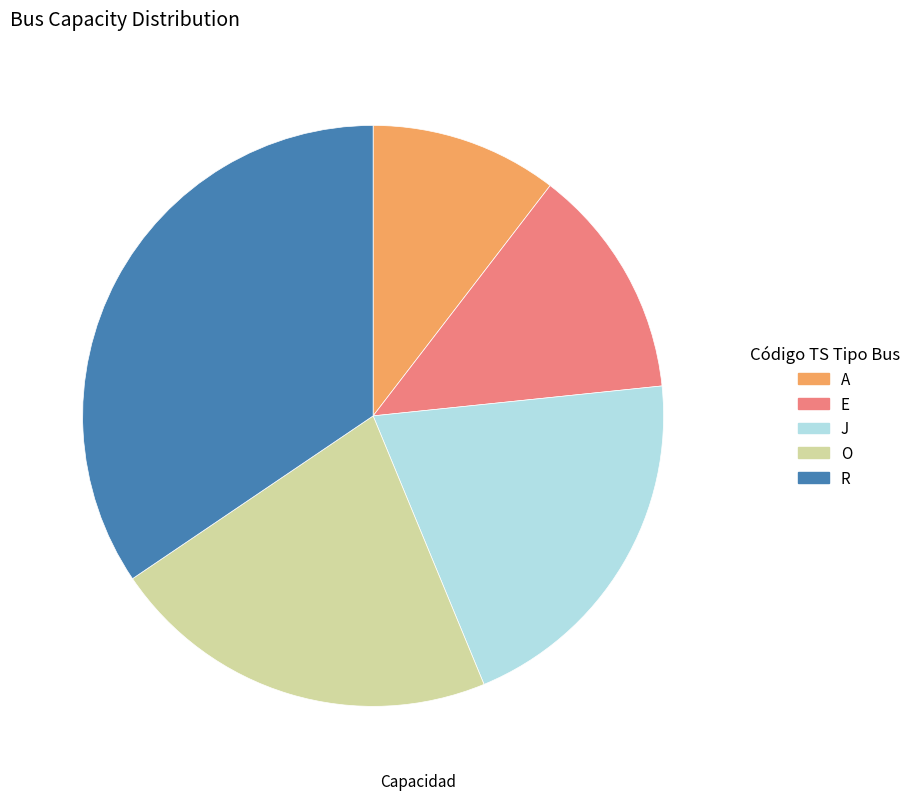

What is the largest slice in the pie chart?

R